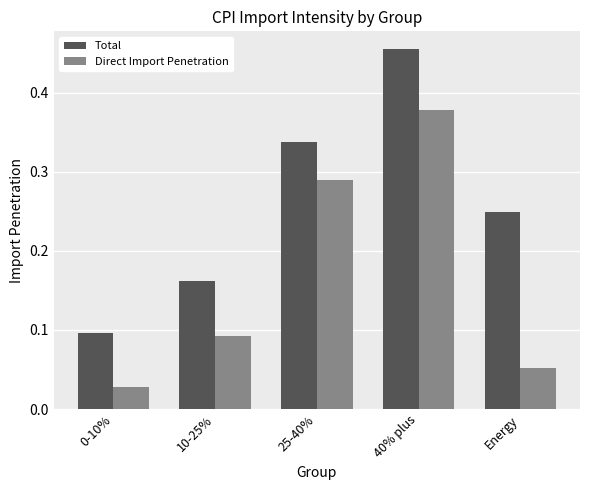

Which series changed the most between 40% plus and Energy?

Direct Import Penetration